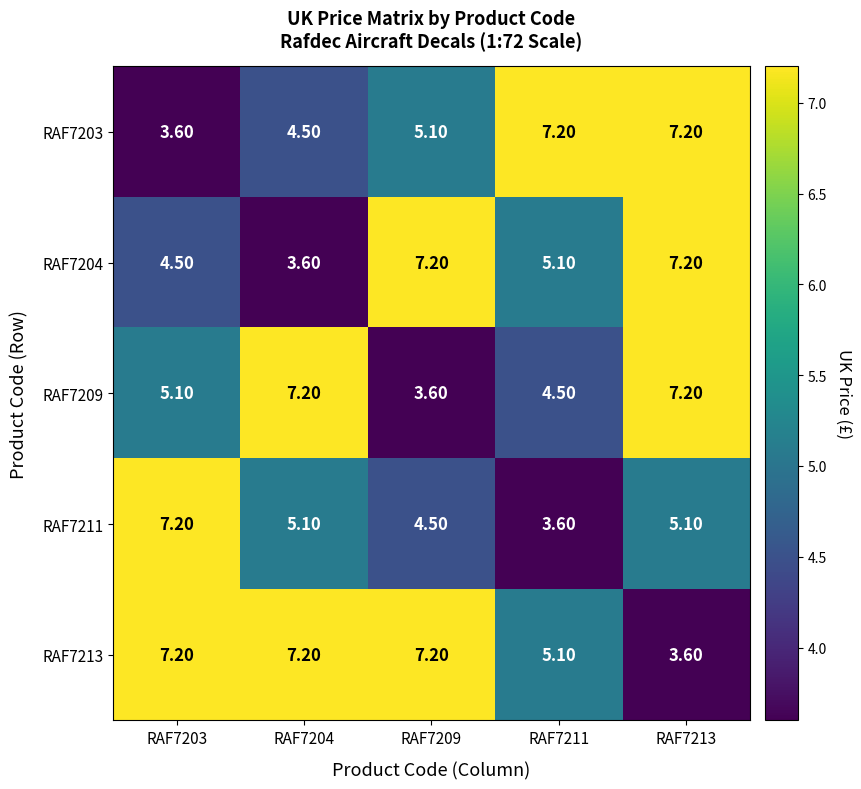

What is the spread (max minus min) of values at RAF7203?

3.6